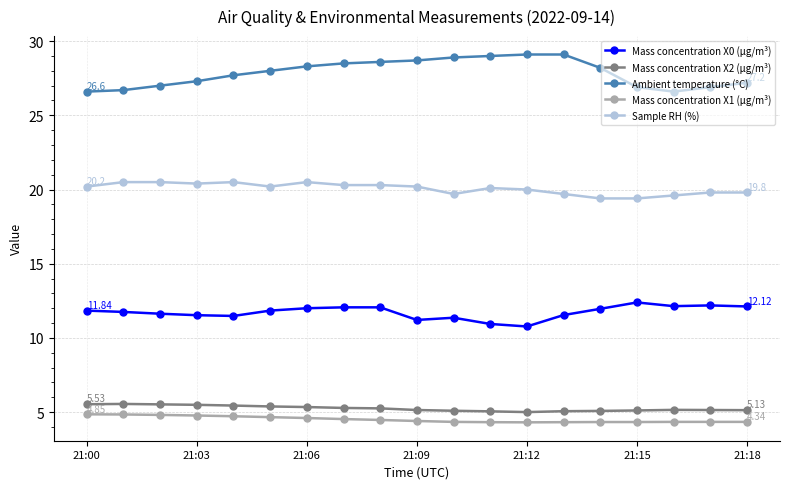

Which series has the largest total across all categories?

Ambient temperature (°C)